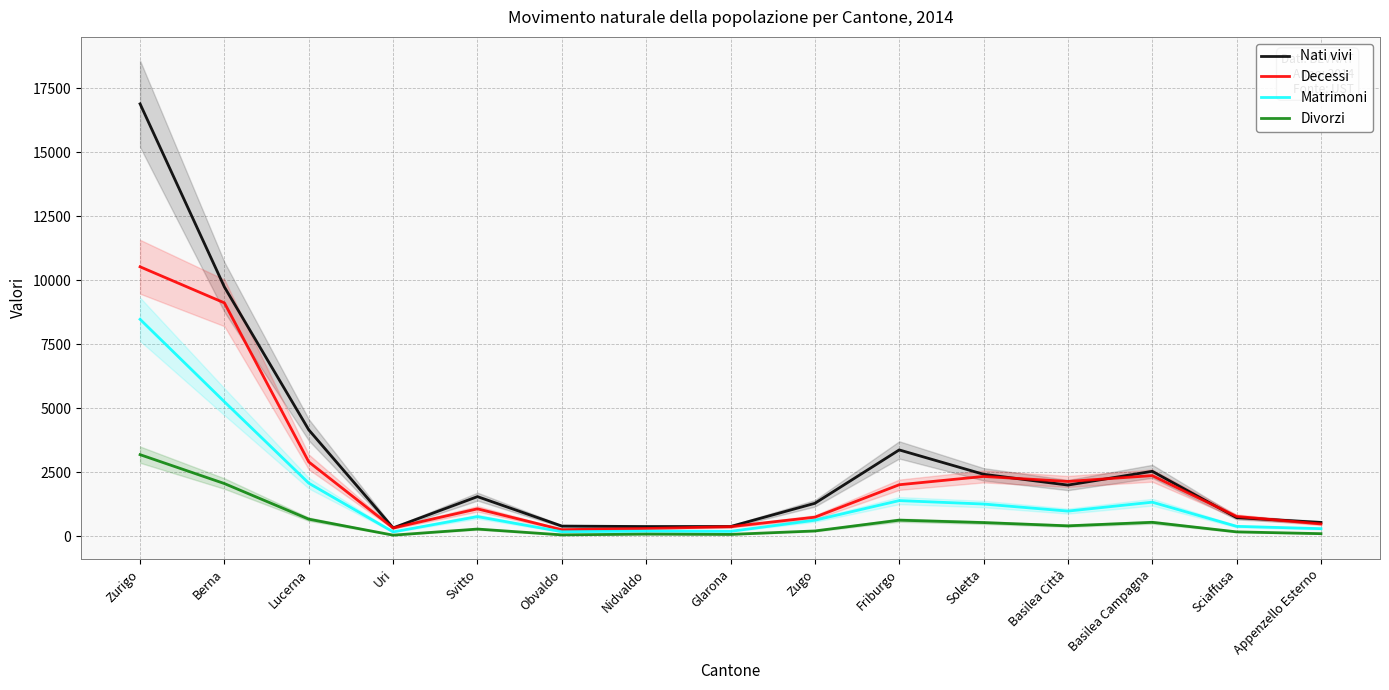

Which has a higher value, Appenzello Esterno or Lucerna?

Lucerna